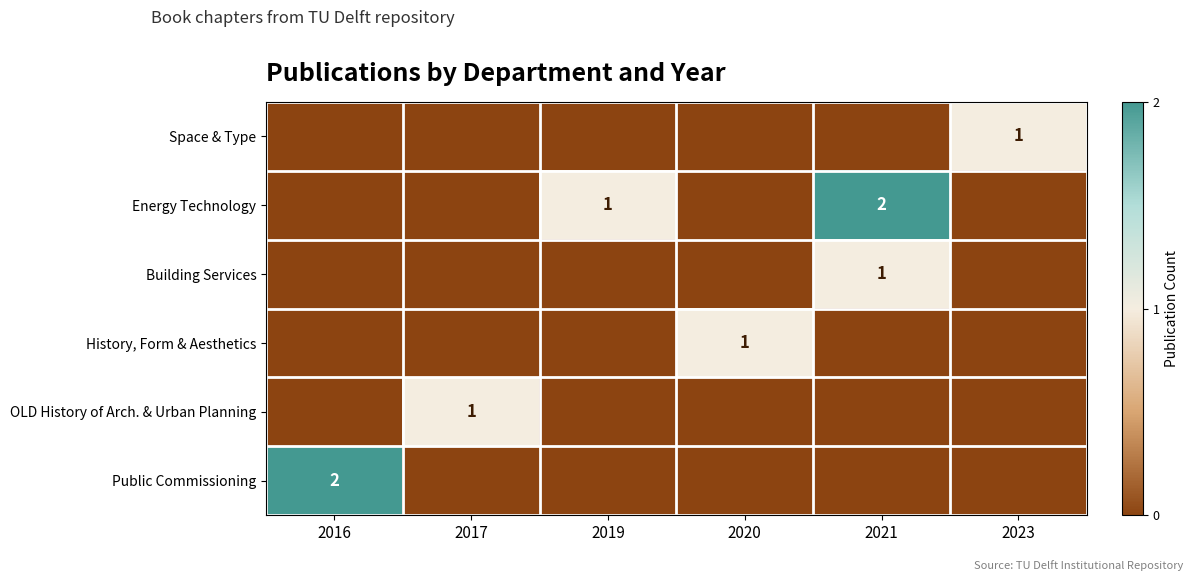

What is the maximum value shown in the chart?

2